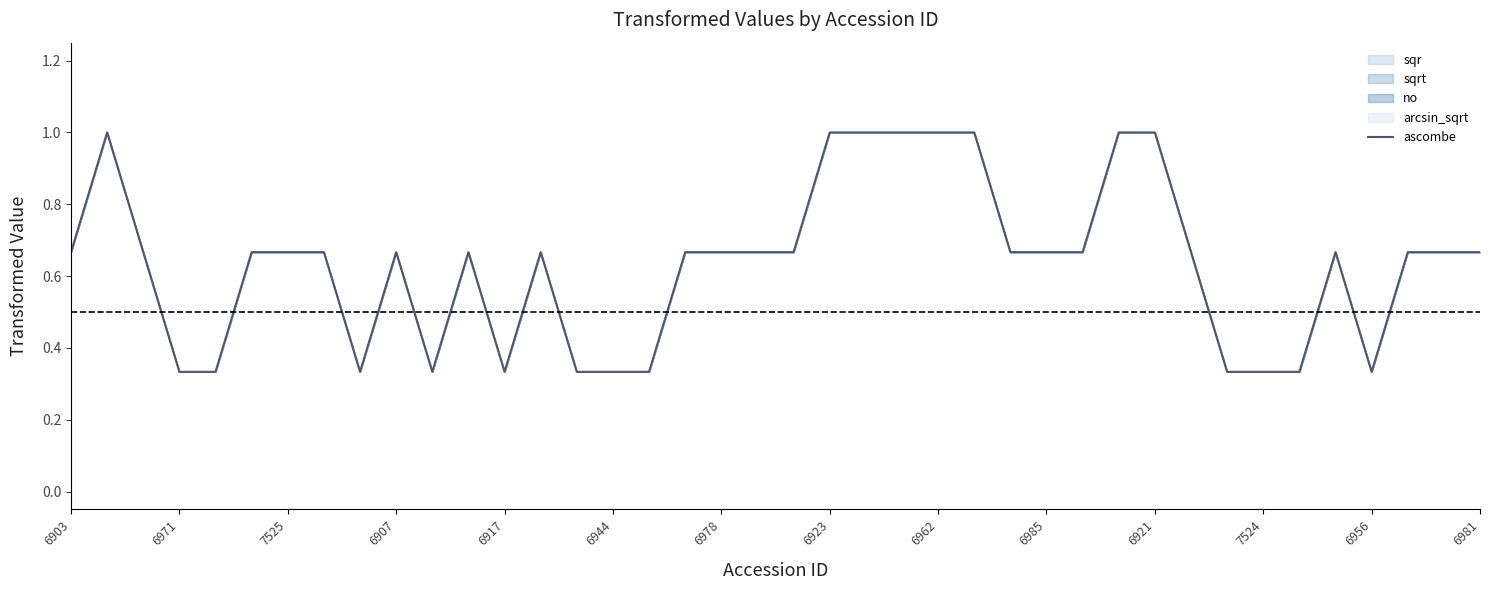

Is it true that the value at 6971 is 0.5?

False